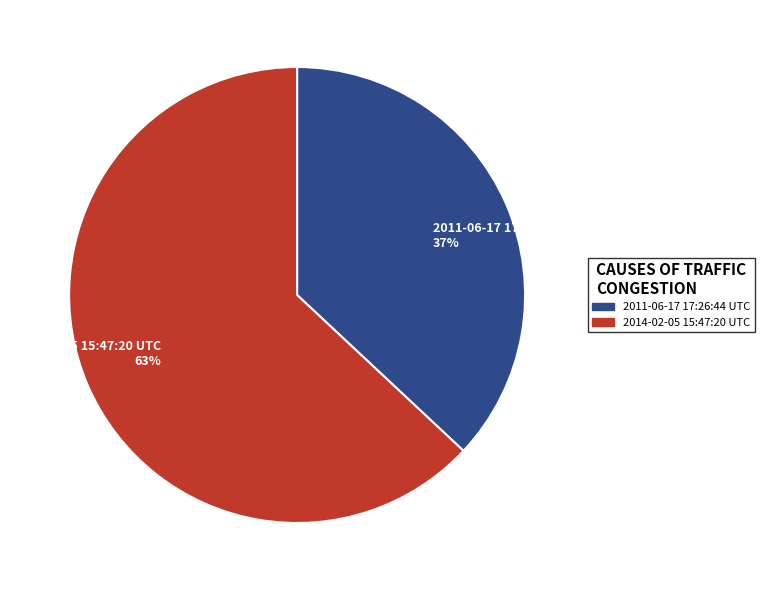

Combined, do 2011-06-17 17:26:44 UTC and 2014-02-05 15:47:20 UTC account for over 50%?

Yes